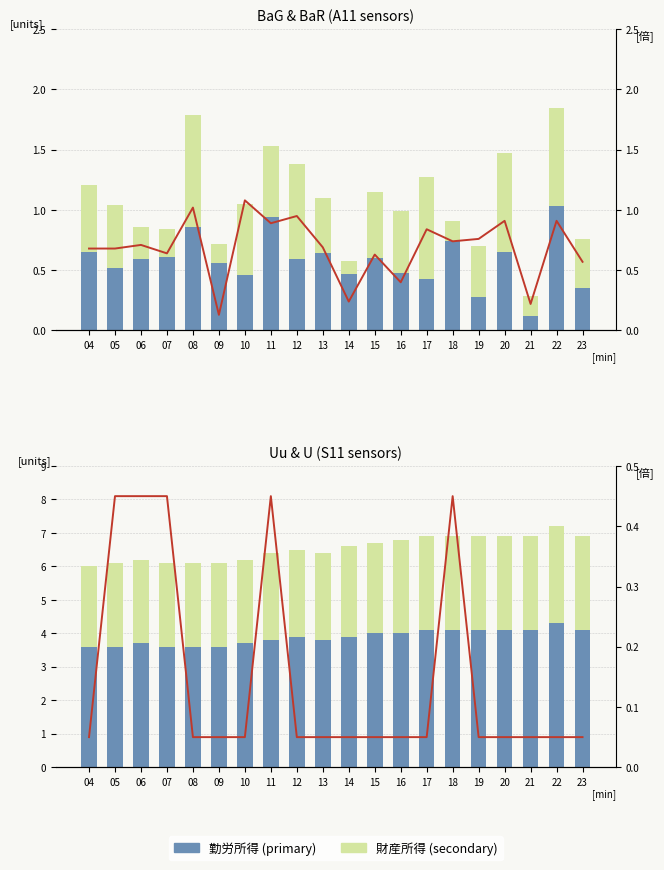

Which has a higher value, 18 or 19?

18